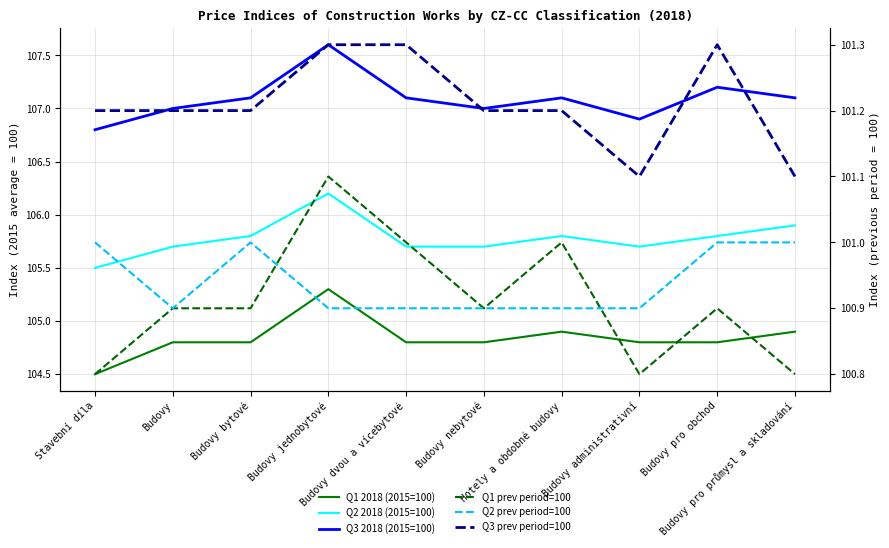

The Q3 prev period=100 series shows 101.2 at Budovy bytové. True or false?

True